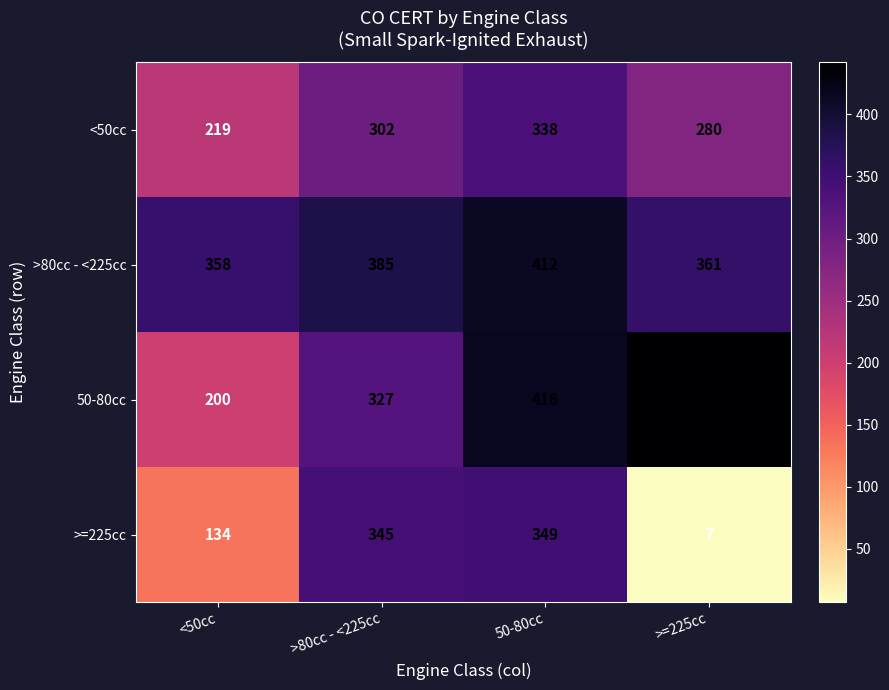

At how many categories does at least one series exceed 43?

4